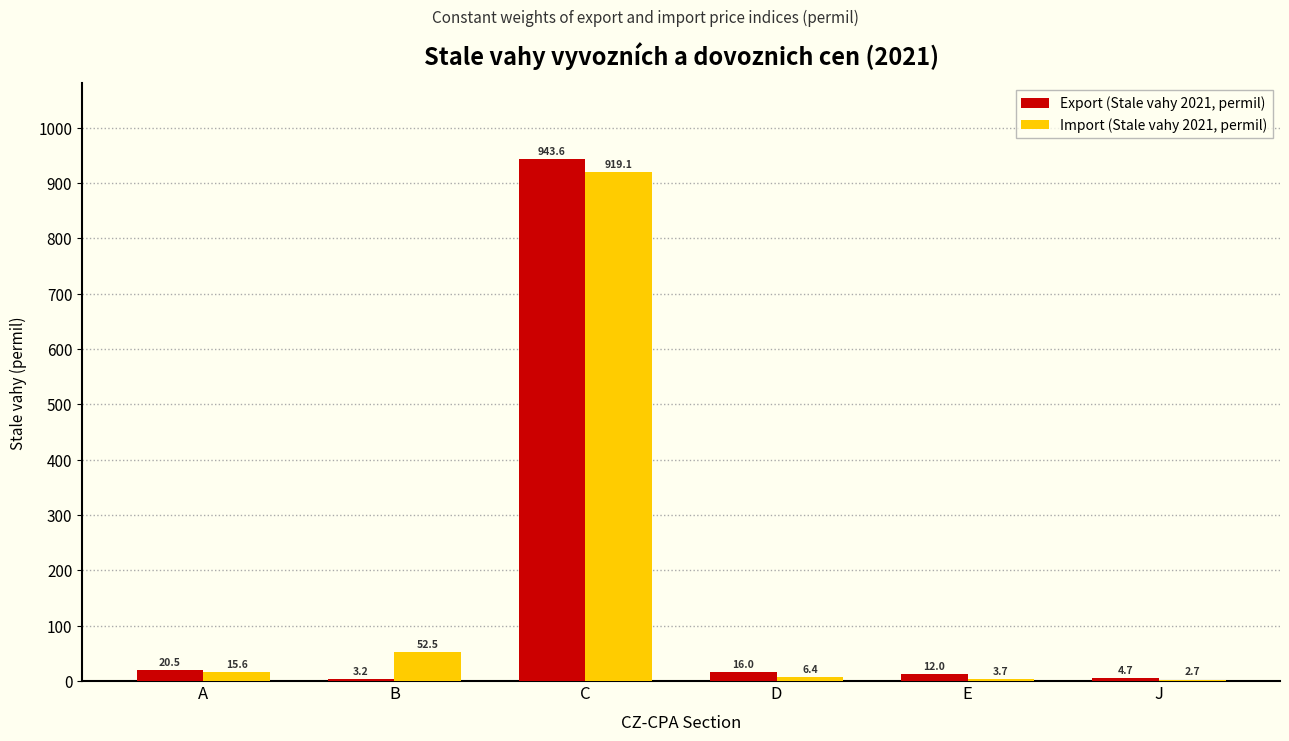

Reading right to left, list all the values displayed in this chart.

Export (Stale vahy 2021, permil): J=4.7	E=12.0	D=16.0	C=943.6	B=3.2	A=20.5
Import (Stale vahy 2021, permil): J=2.7	E=3.7	D=6.4	C=919.1	B=52.5	A=15.6